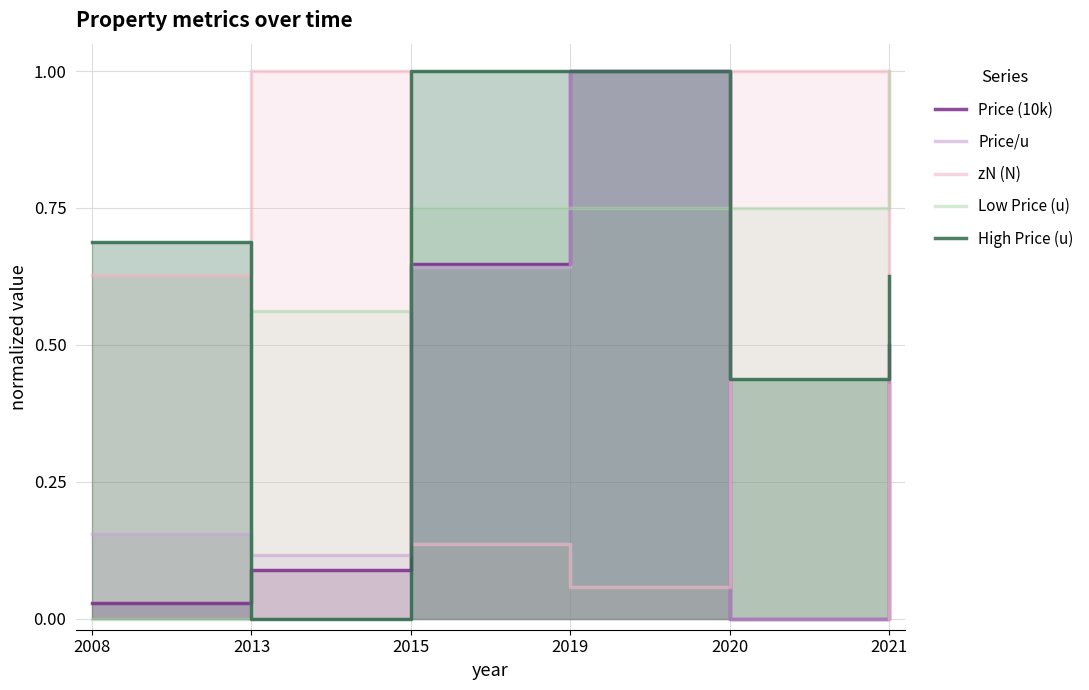

What is the greatest value displayed?

1.0